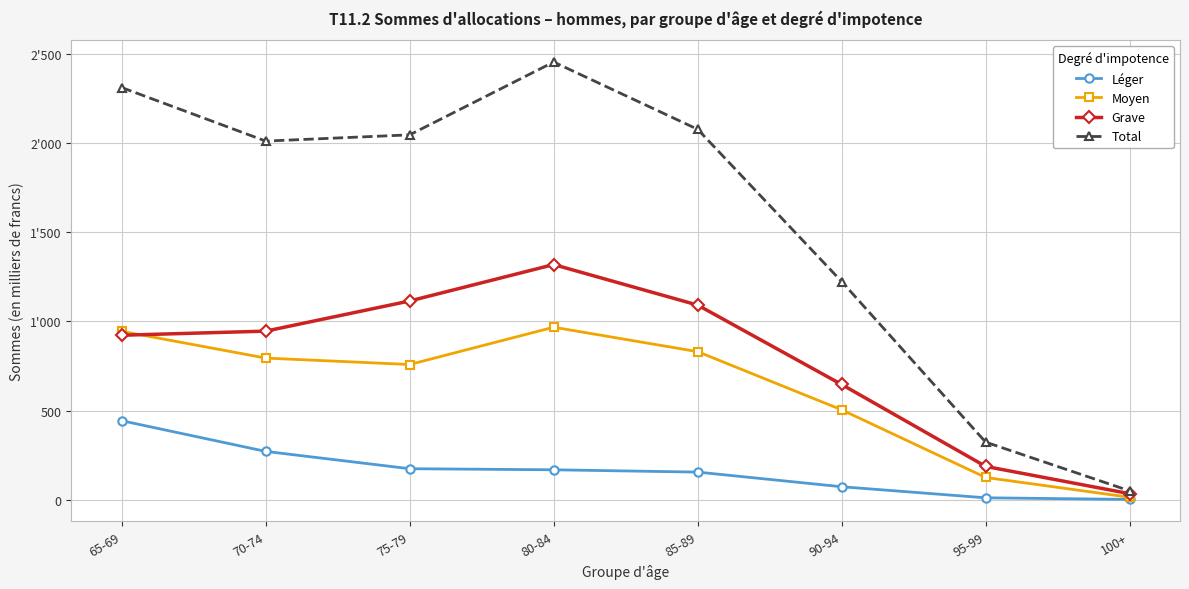

True or false: Moyen and Léger intersect in this chart.

False